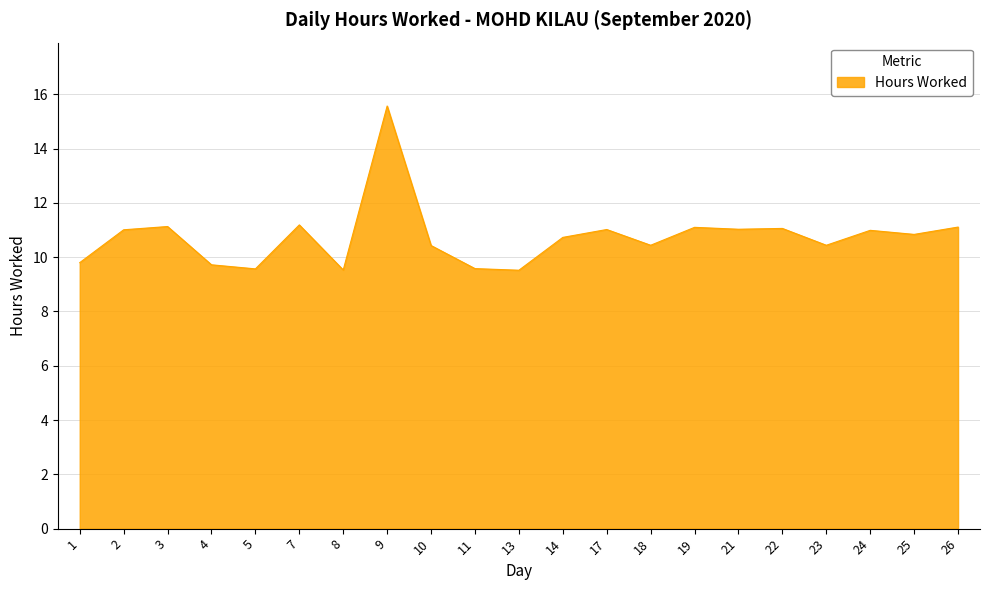

What is the approximate value at 22?

11.1